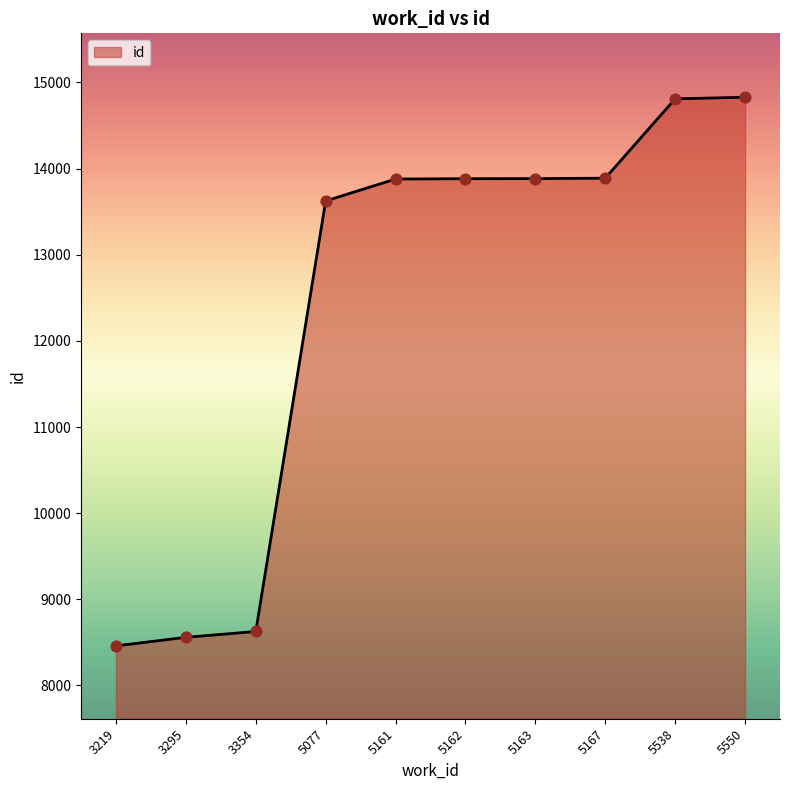

Approximately how many times larger is the value at 5550 compared to 5538?

1.0